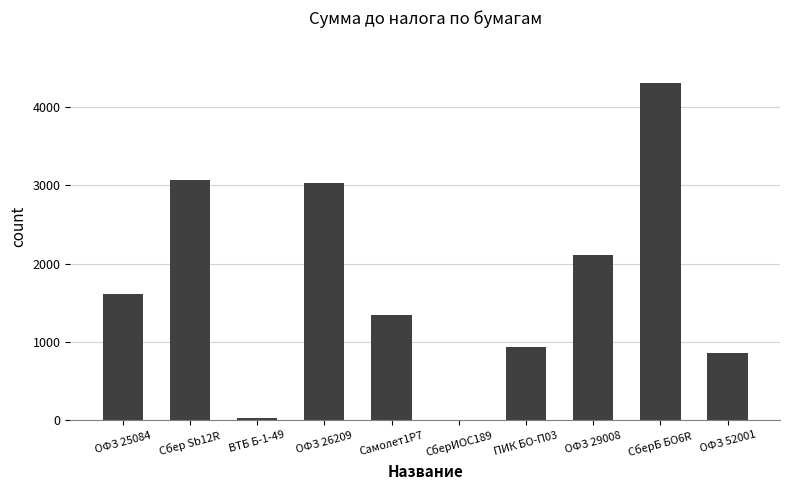

Which label corresponds to the largest value in the chart?

СберБ БО6R